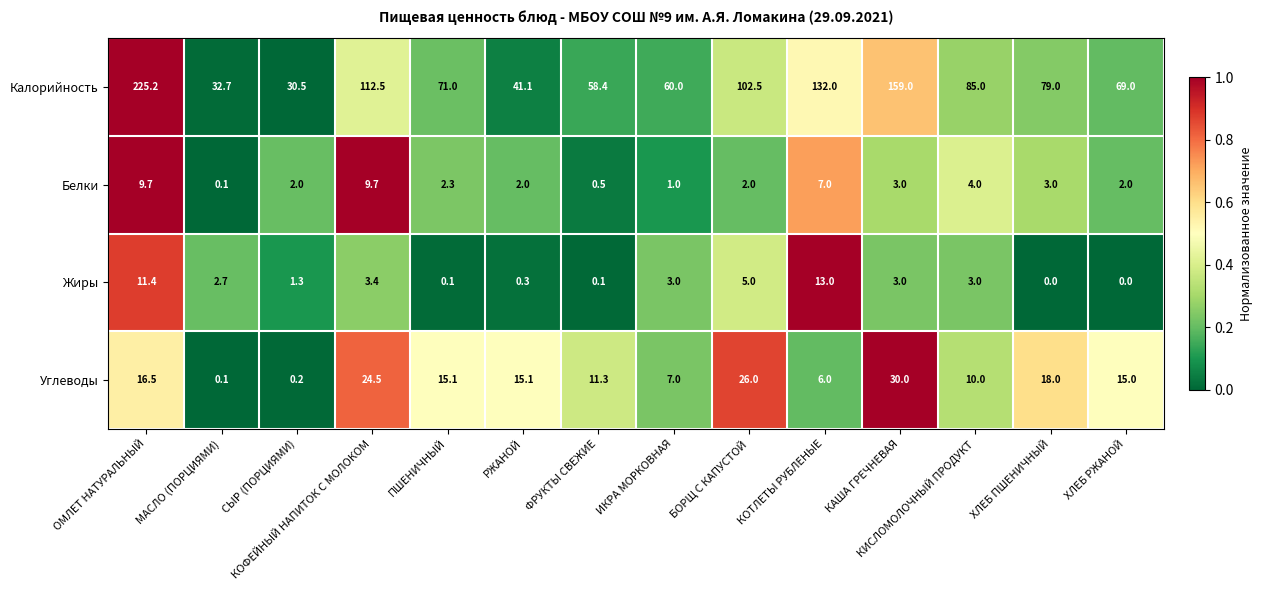

Which series has the largest total across all categories?

Калорийность